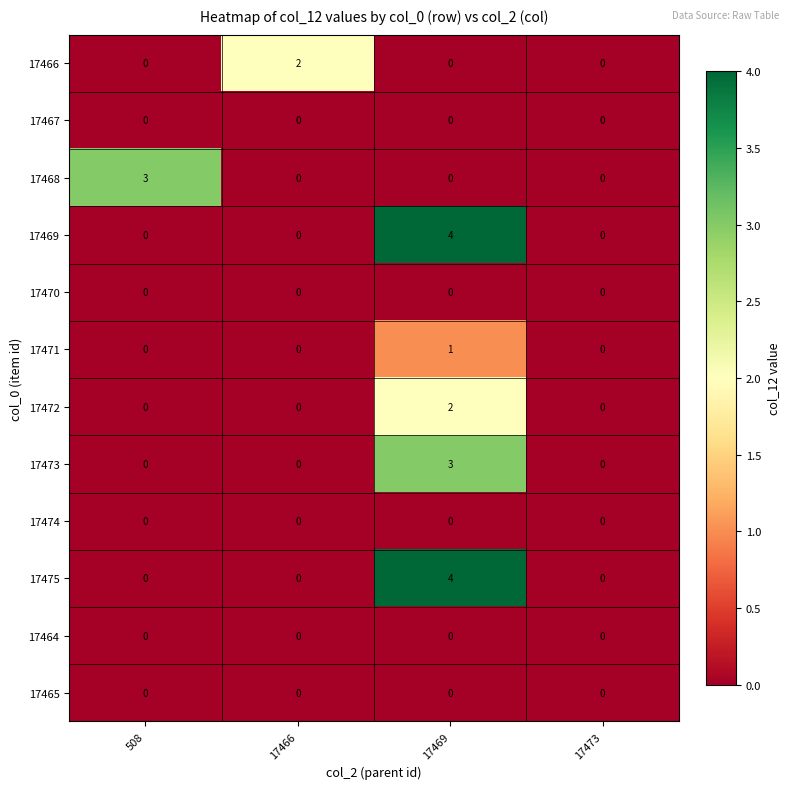

What is the highest value of the 17468 series?

3